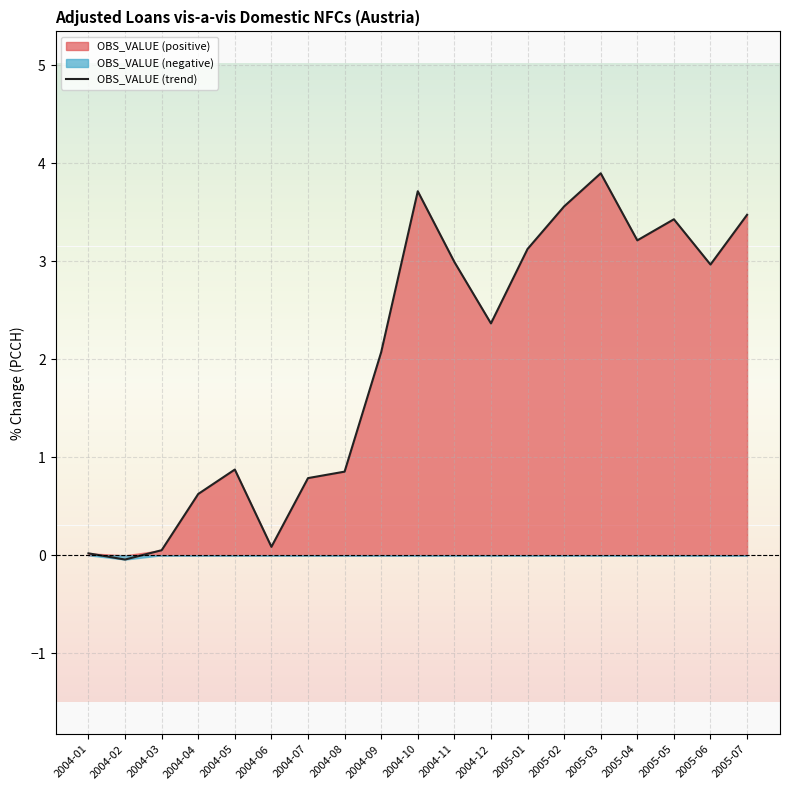

List the labels in order of value, largest first.

2005-03, 2004-10, 2005-02, 2005-07, 2005-05, 2005-04, 2005-01, 2004-11, 2005-06, 2004-12, 2004-09, 2004-05, 2004-08, 2004-07, 2004-04, 2004-06, 2004-03, 2004-01, 2004-02